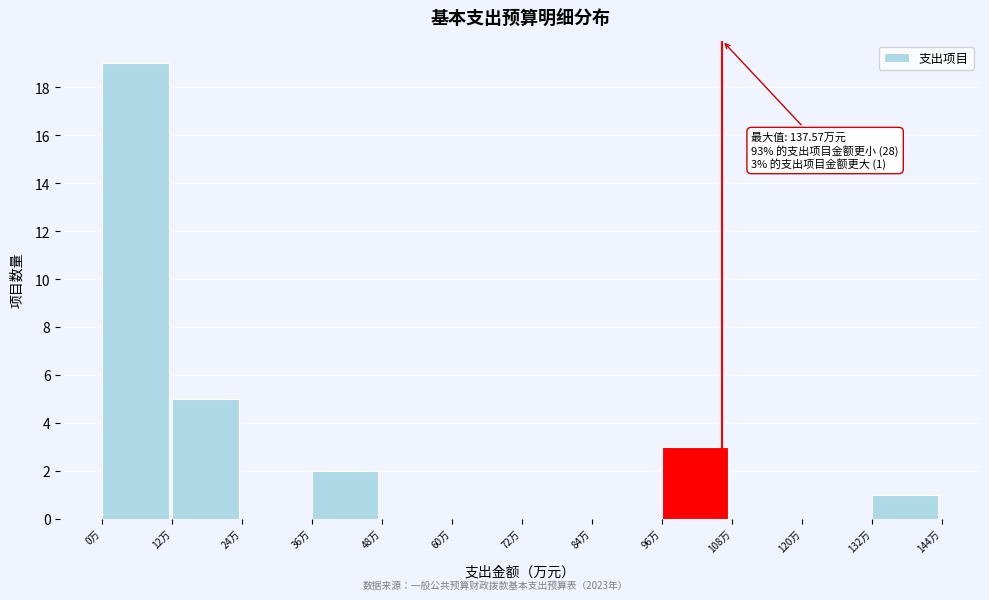

Which range on the x-axis has the tallest bar?

0 to 12